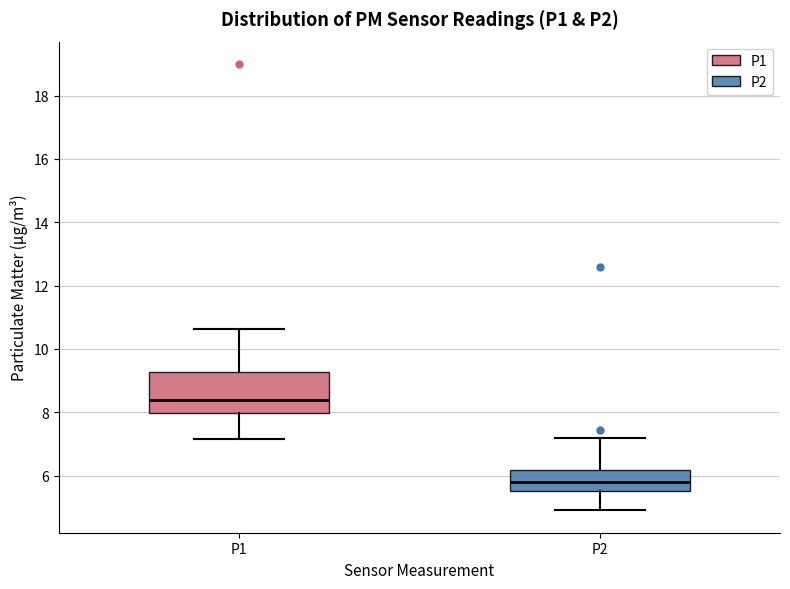

Reading left to right, read every box against the y-axis: the position of its median line, the range the box covers, and the ends of its whiskers. The values are not printed on the chart, so give them approximately, as read against the axis.

P1: median 8.4, box 8.0 to 9.2, whiskers 7.2 to 10.6
P2: median 5.8, box 5.6 to 6.2, whiskers 5.0 to 7.2